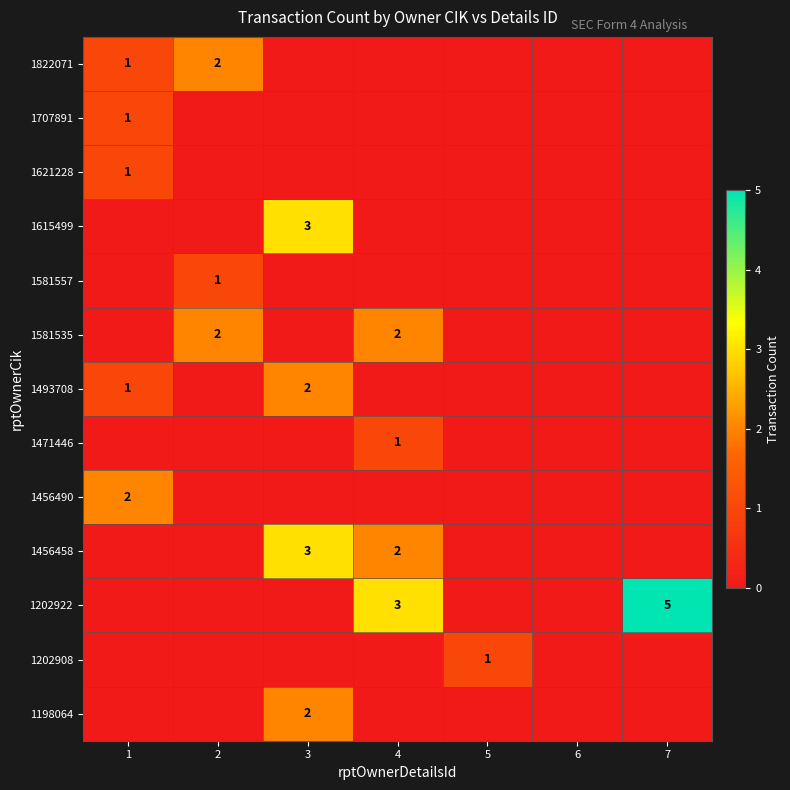

What is the difference between the highest and lowest values at 7?

5